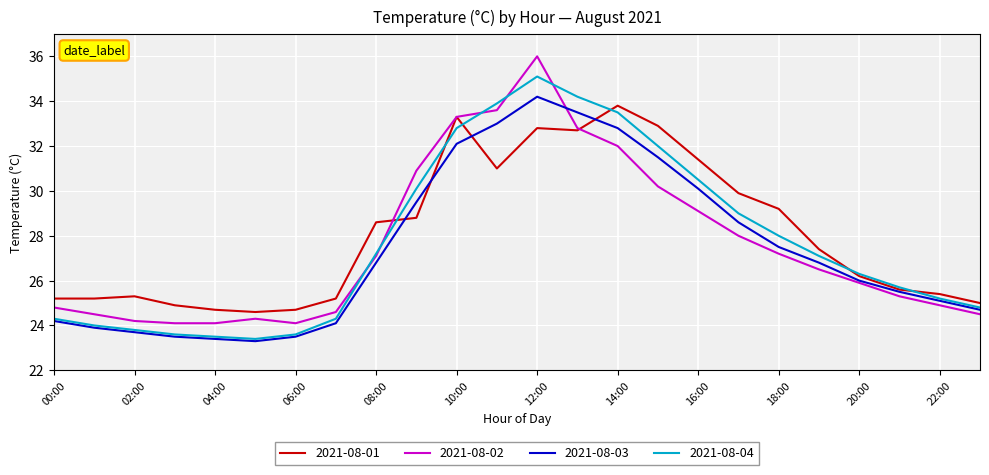

Which series has the widest spread of values?

2021-08-02